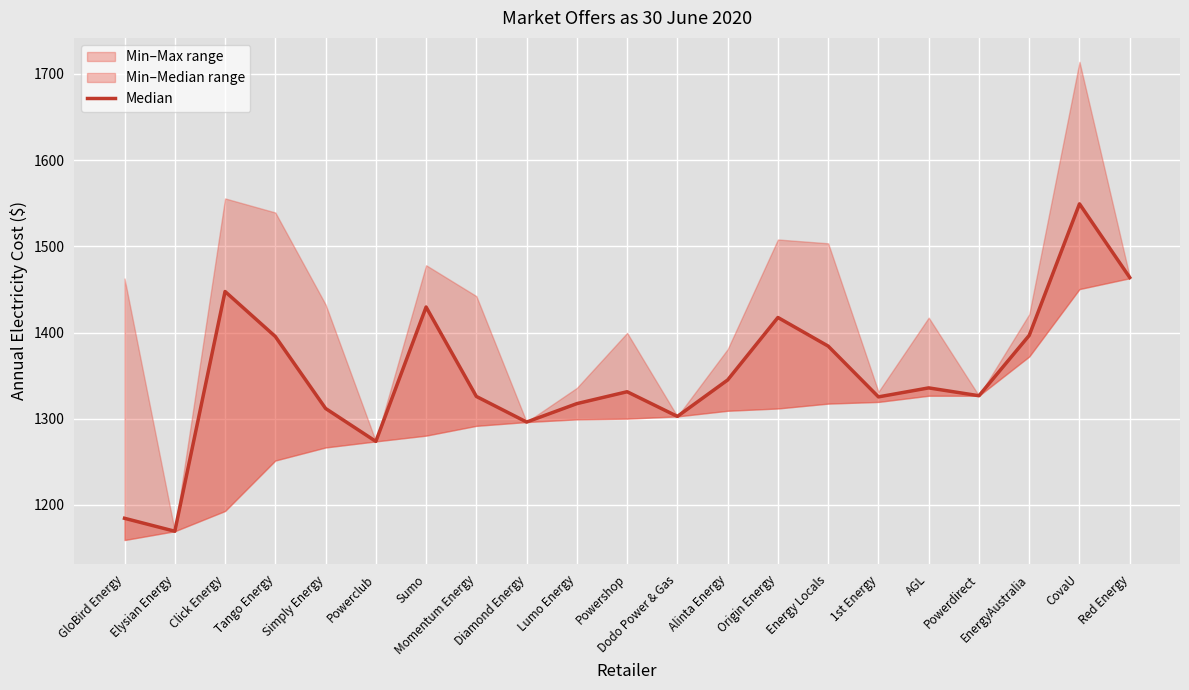

Is this an area chart (filled region under the line)?

No